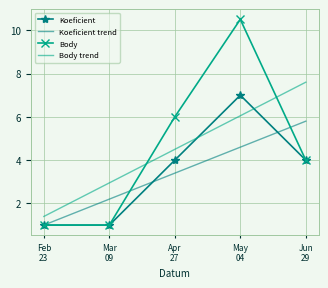

True or false: Koeficient and Body intersect in this chart.

False